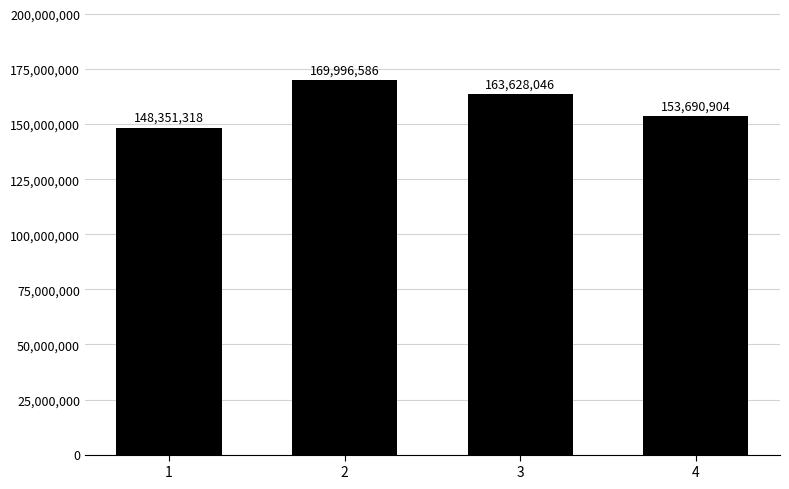

Which has a higher value, 3 or 2?

2